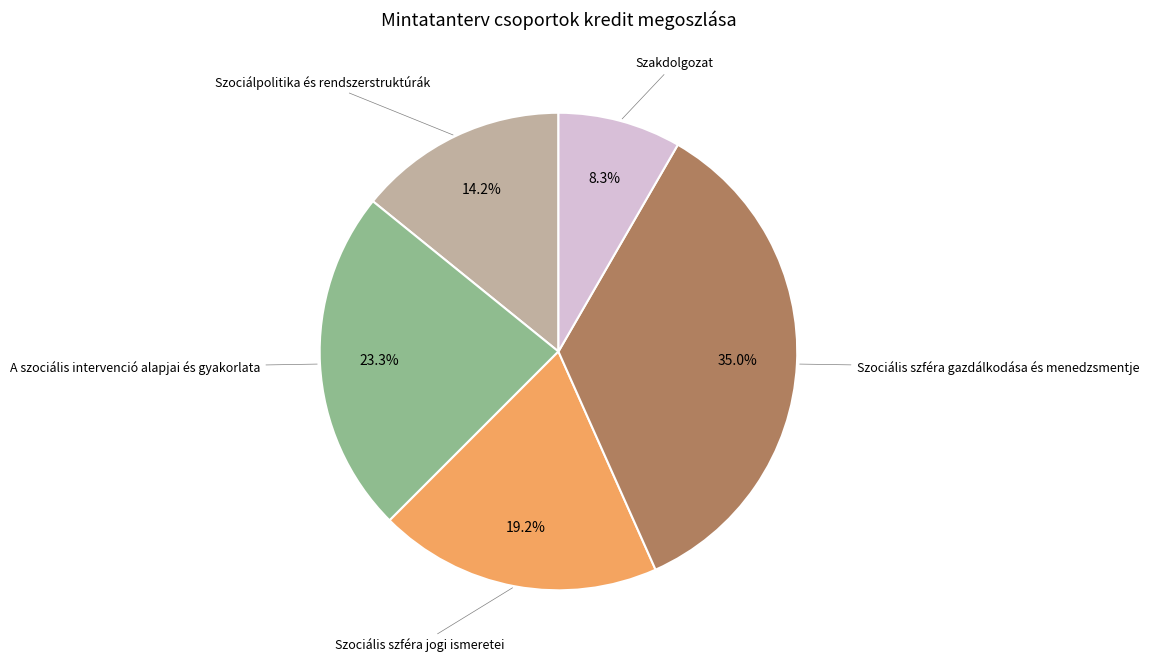

Is there any slice that represents more than half of the pie?

No